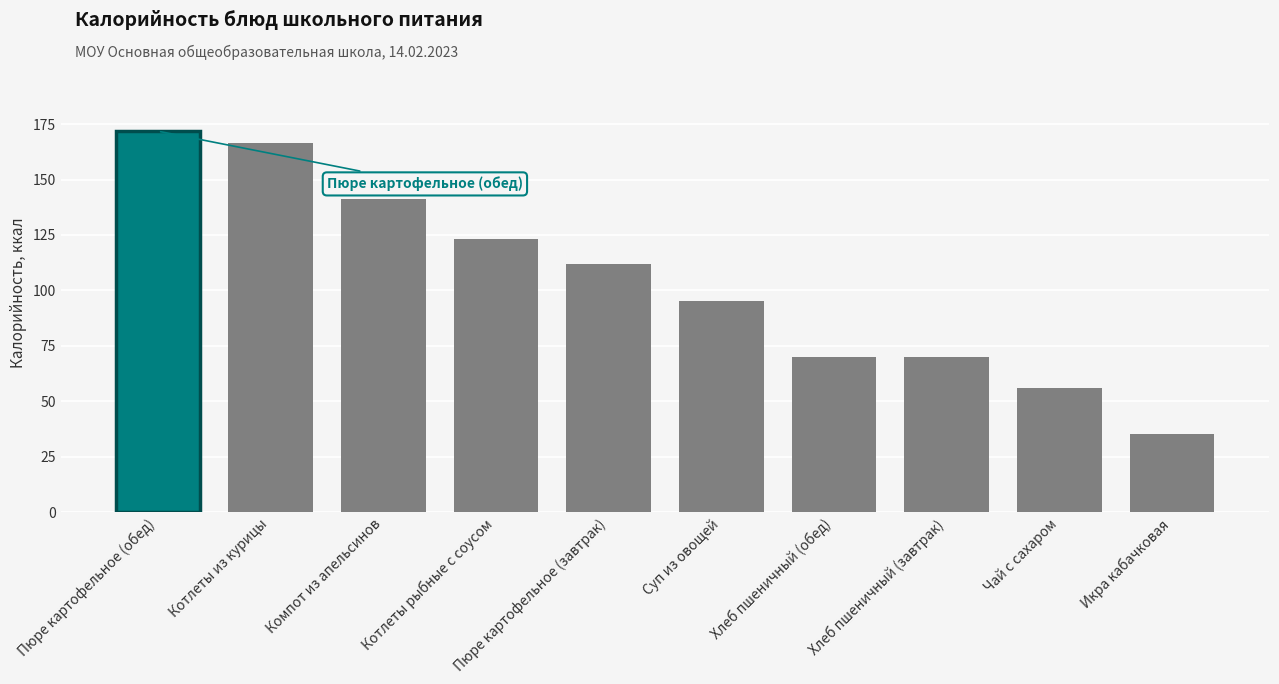

How many categories are shown in the chart?

10